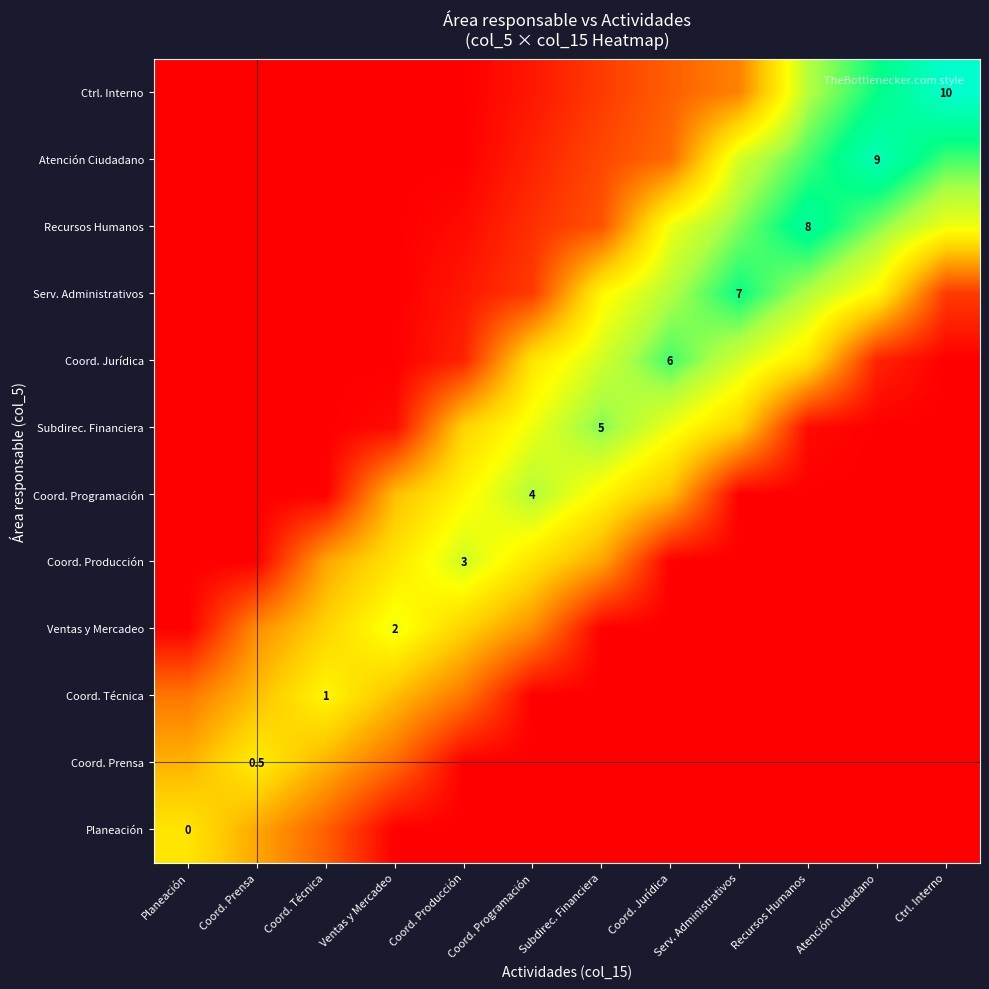

At how many categories does at least one series exceed 4?

12